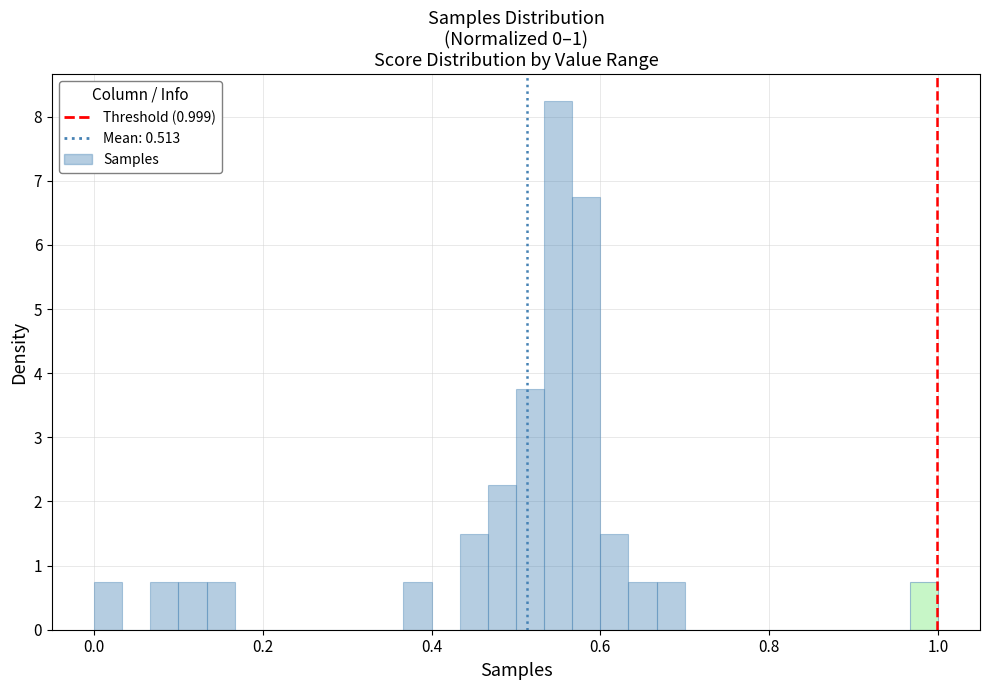

Read against the x-axis, roughly where is the centre of the tallest bar?

0.56